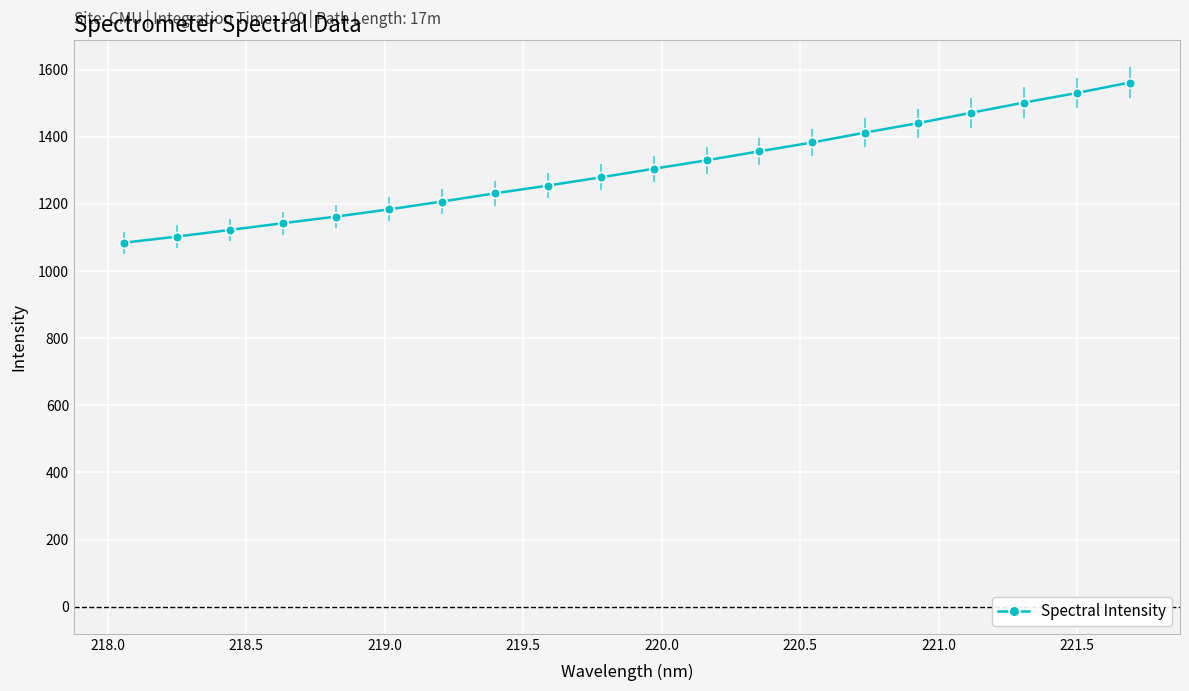

How many series are shown in this chart?

1